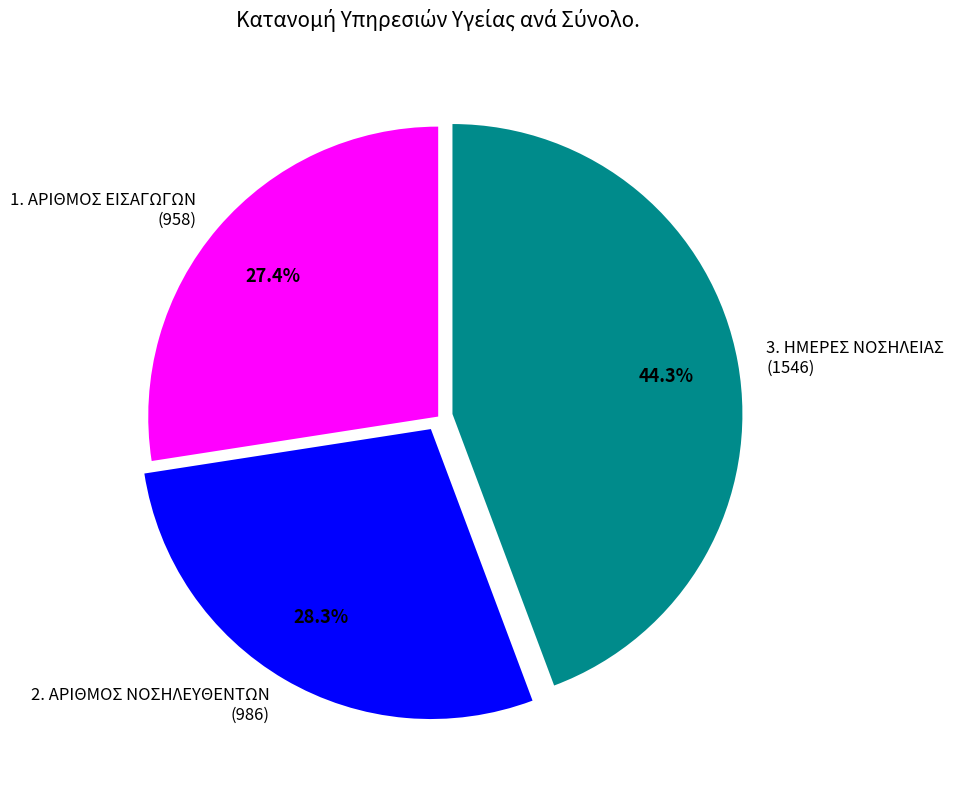

Between 3. ΗΜΕΡΕΣ ΝΟΣΗΛΕΙΑΣ (1546) and 2. ΑΡΙΘΜΟΣ ΝΟΣΗΛΕΥΘΕΝΤΩΝ (986), which is larger?

3. ΗΜΕΡΕΣ ΝΟΣΗΛΕΙΑΣ (1546)